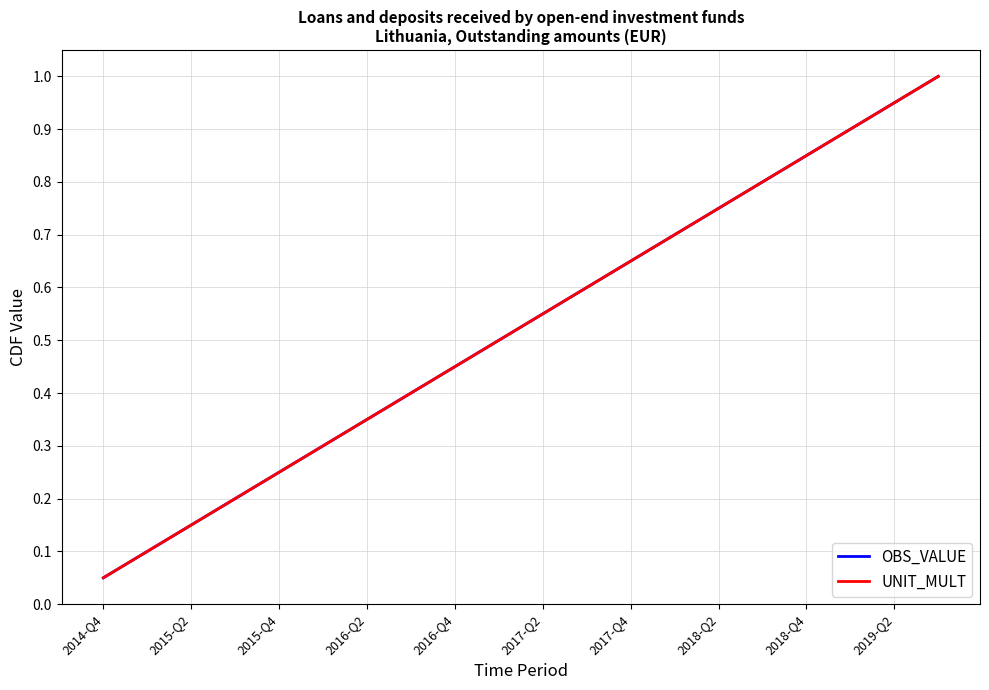

Reading left to right, what are all the values shown in this chart?

OBS_VALUE: 0.1	0.1	0.1	0.2	0.2	0.3	0.3	0.4	0.5	0.5	0.6	0.6	0.7	0.7	0.8	0.8	0.8	0.9	0.9	1.0
UNIT_MULT: 0.1	0.1	0.1	0.2	0.2	0.3	0.3	0.4	0.5	0.5	0.6	0.6	0.7	0.7	0.8	0.8	0.8	0.9	0.9	1.0